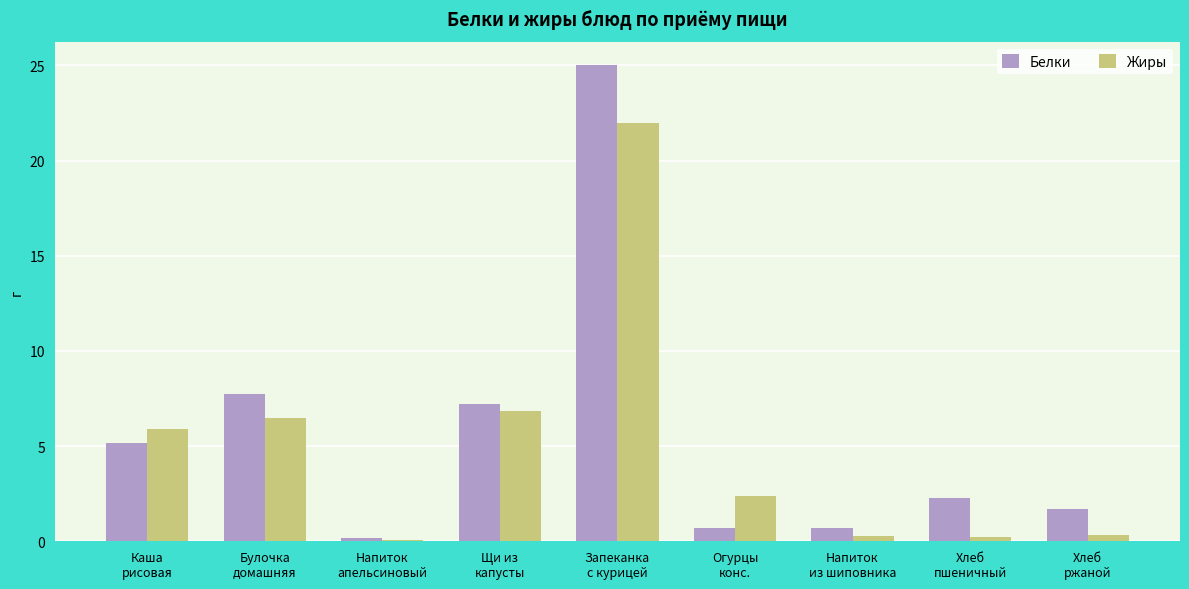

True or false: Белки has a value of 5.1 at Каша
рисовая.

True